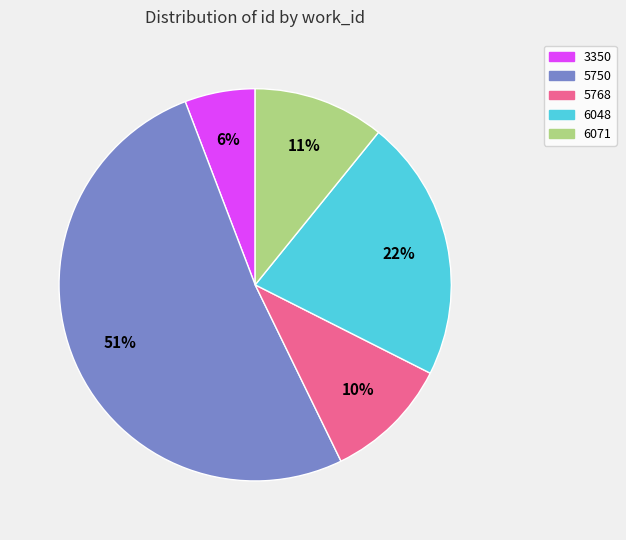

To the nearest percent, what is the average slice percentage?

20%